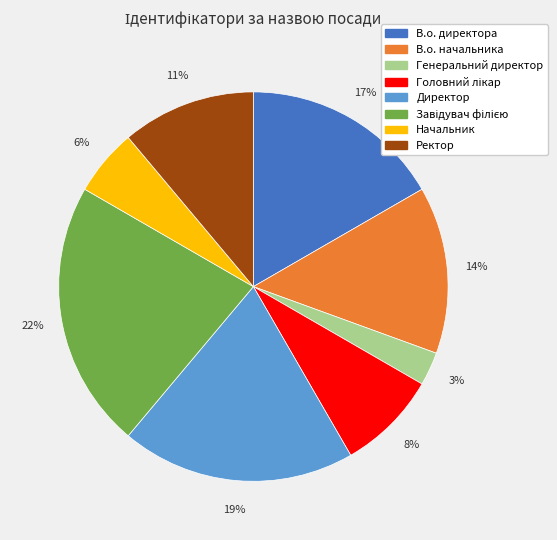

To the nearest percent, what is the difference between the largest and smallest slice percentages?

19%